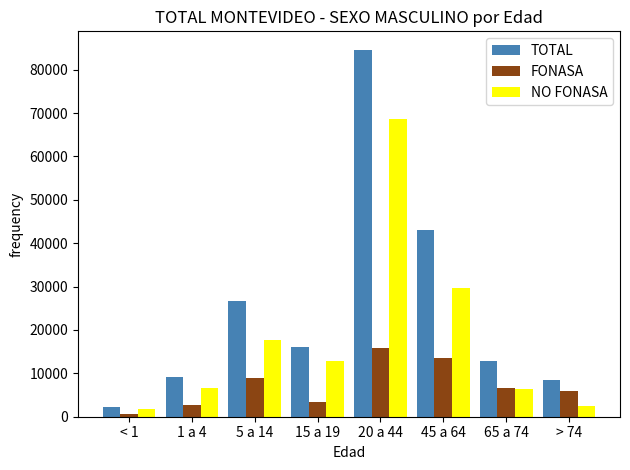

Is it true that TOTAL equals 9208 at 1 a 4?

True